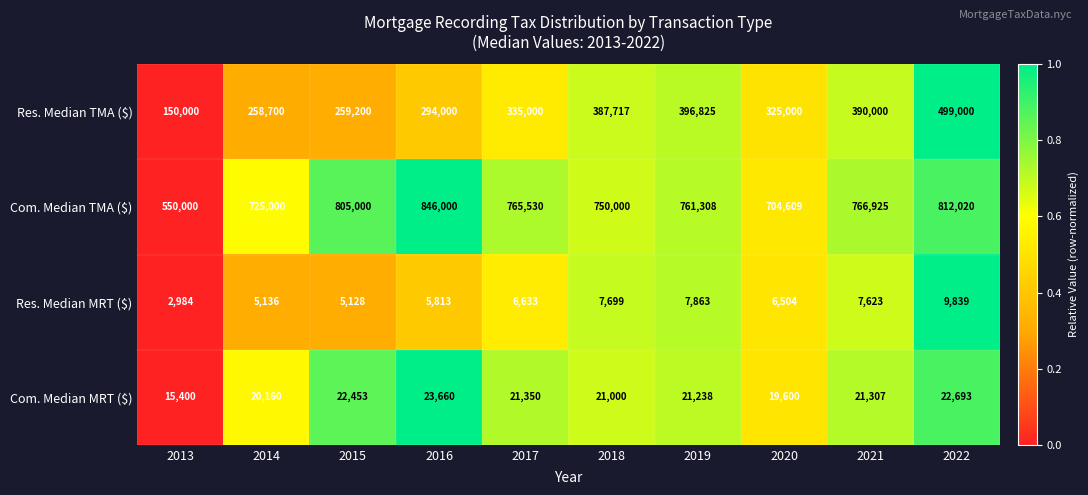

List the labels in order of Com. Median TMA ($) value, largest first.

2016, 2022, 2015, 2021, 2017, 2019, 2018, 2014, 2020, 2013